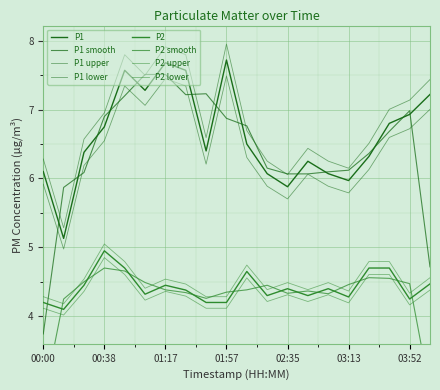

The value of P2 at 03:26 is 4.6. True or false?

True